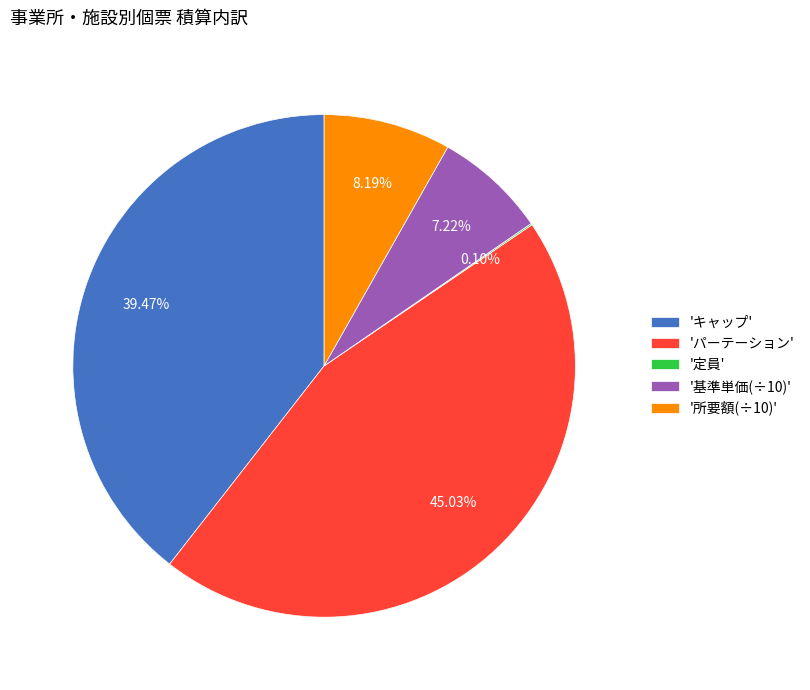

Is the sum of '所要額(÷10)' and 'キャップ' greater than half?

No